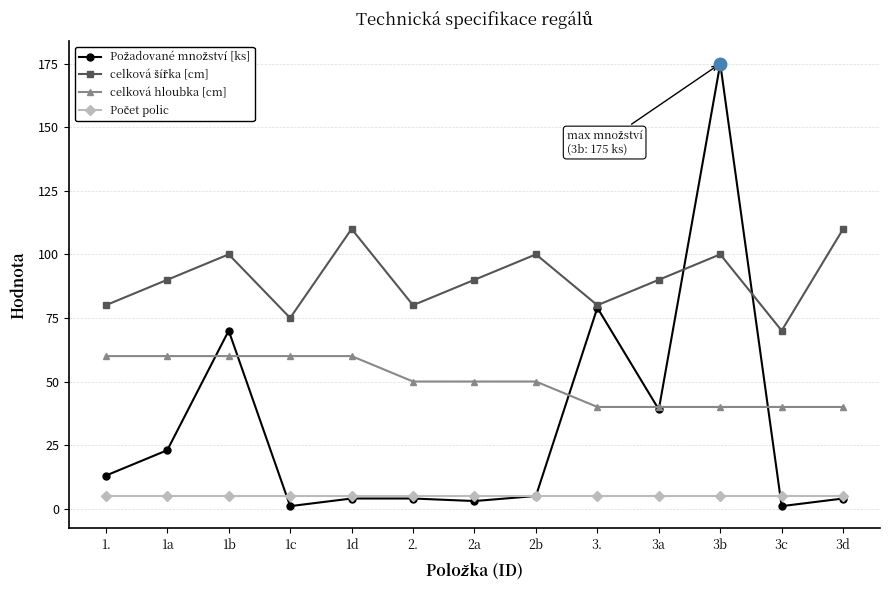

At which category does the chart reach its peak across all series?

3b